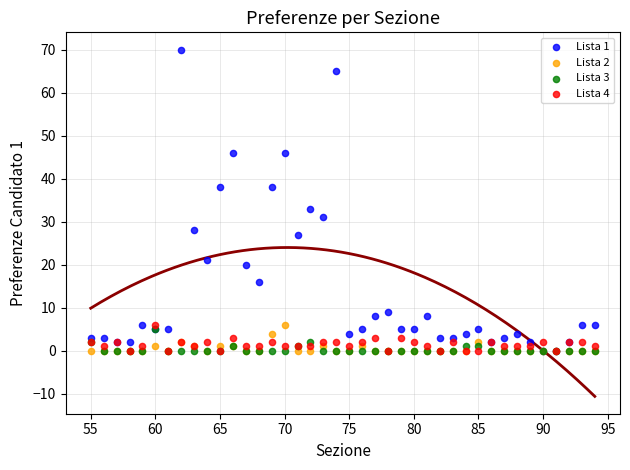

Across all series, what Y value is closest to 35?

33